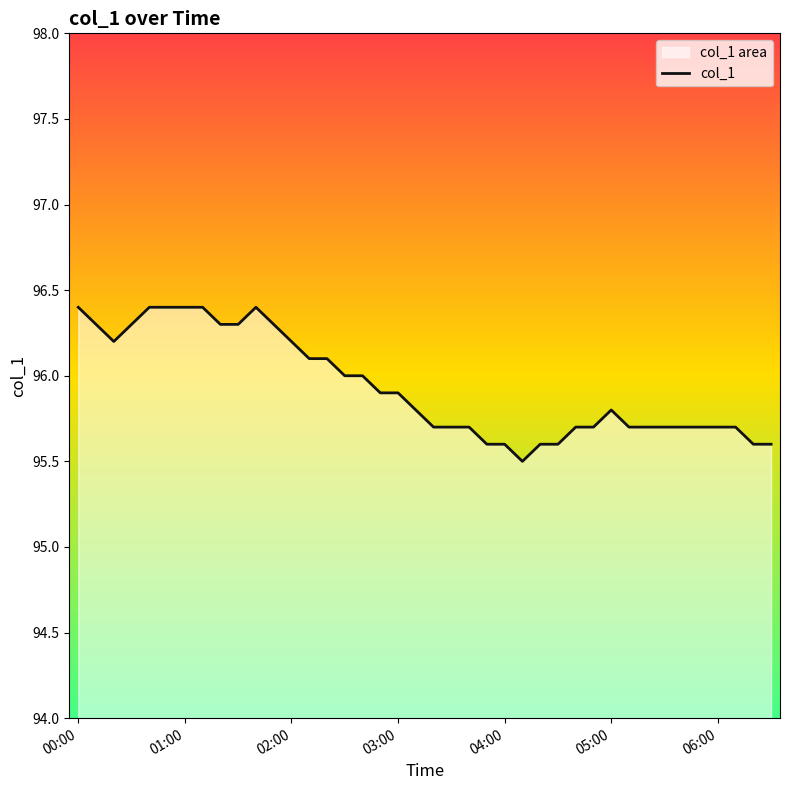

At which category does the data reach its first local peak?

01:40